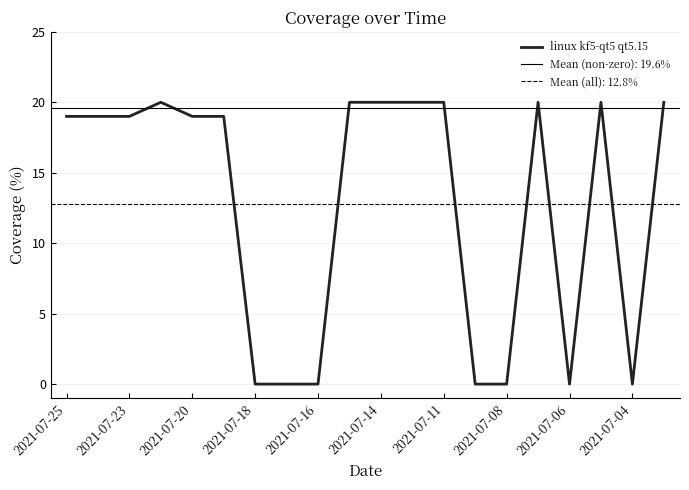

What is the highest value of the linux kf5-qt5 qt5.15 series?

20